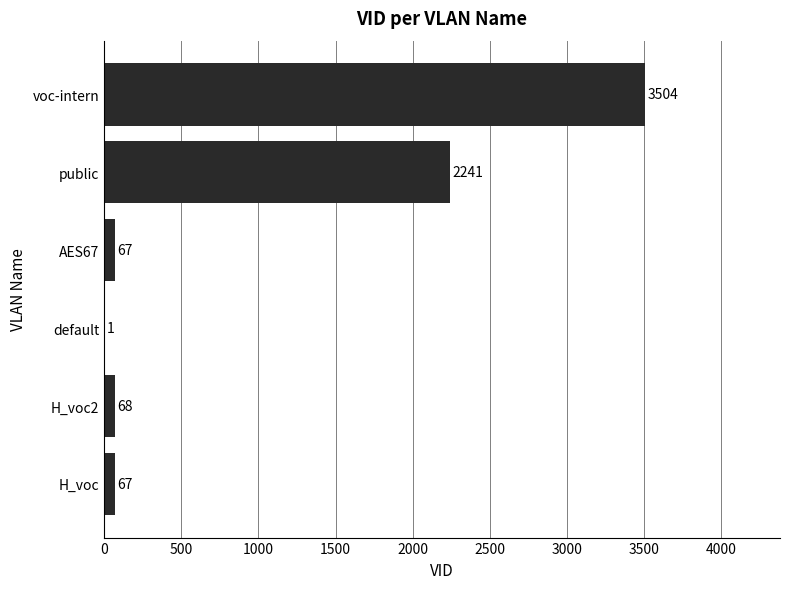

What is the sum of the values at AES67 and voc-intern?

3571